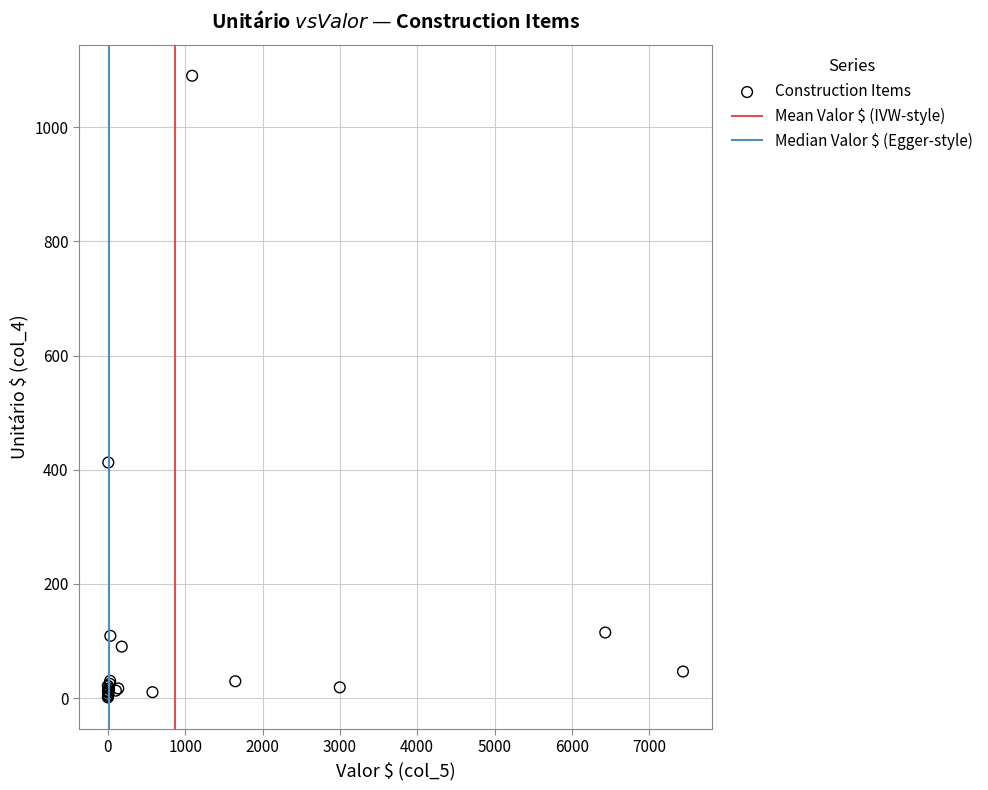

What Y value in the scatter plot is closest to 545?

412.6